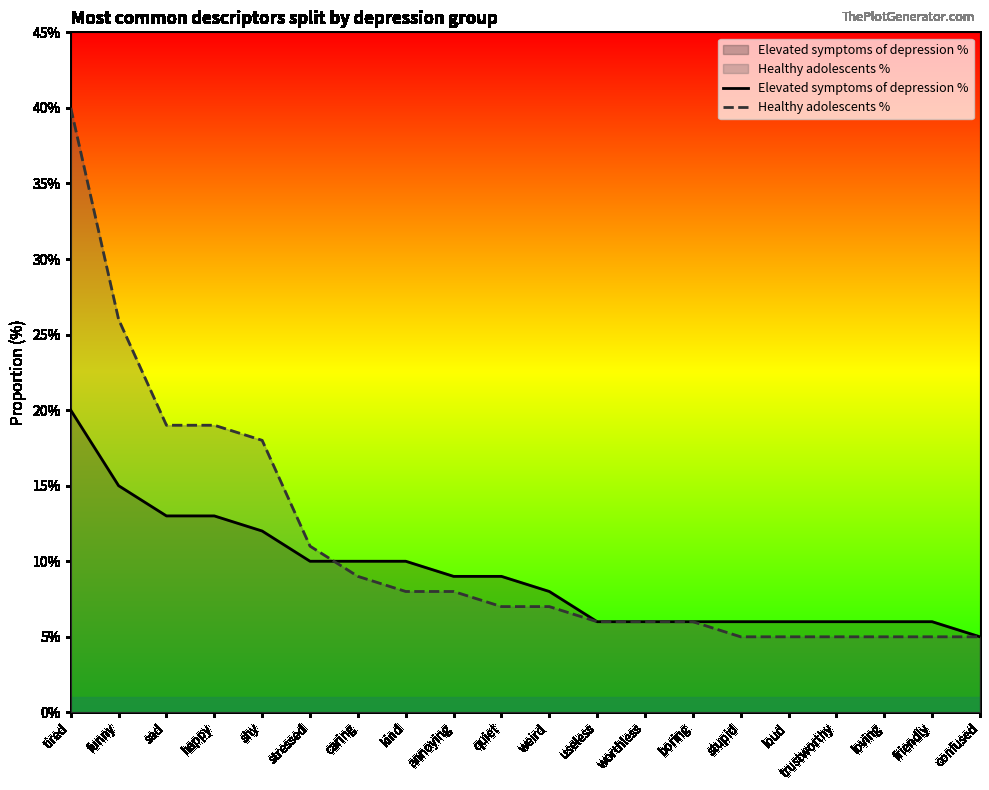

What is the label of the 2nd point from the left?

funny